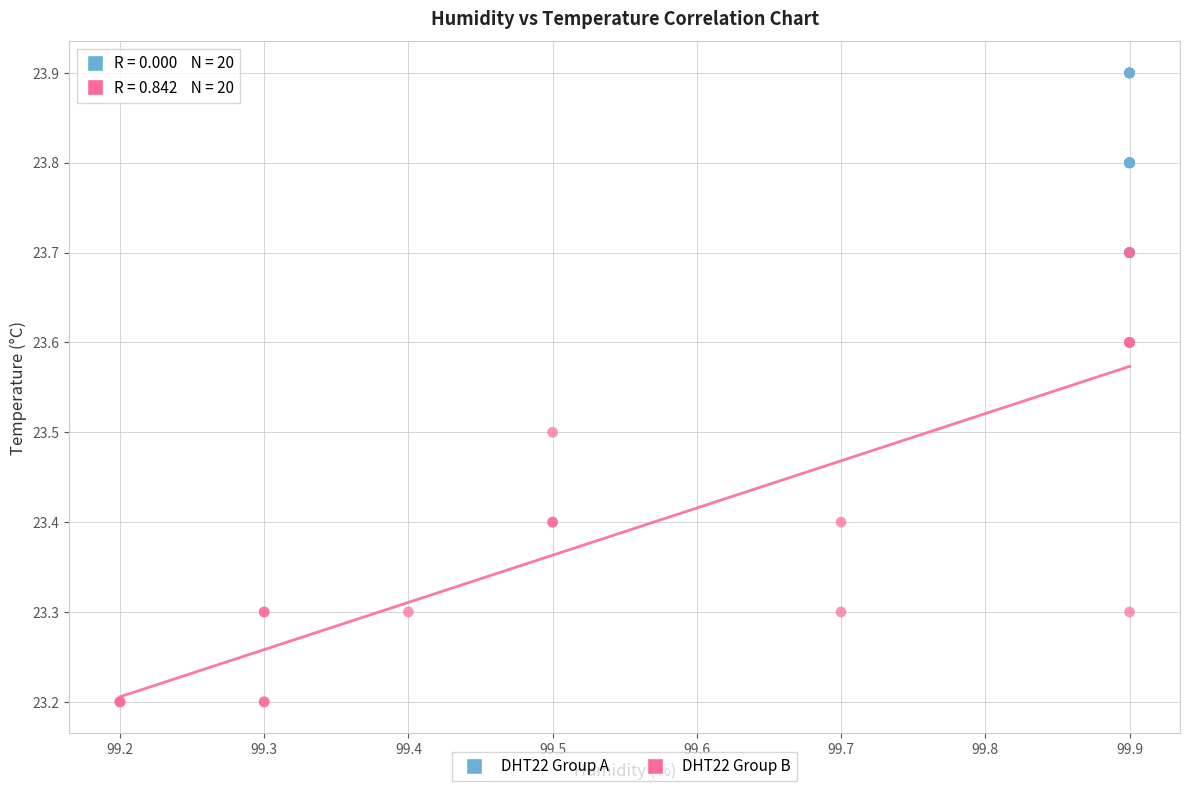

Which series has the largest Y range (max minus min)?

DHT22 Group B